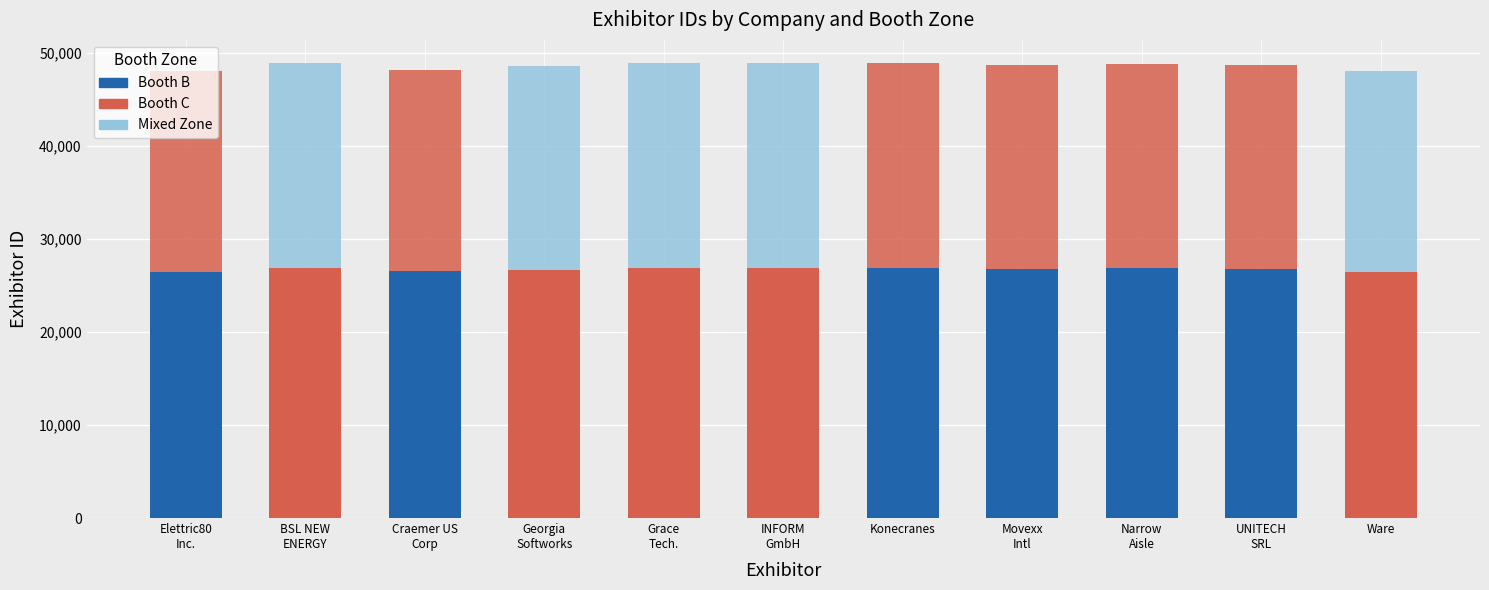

How many distinct data groups are displayed?

2